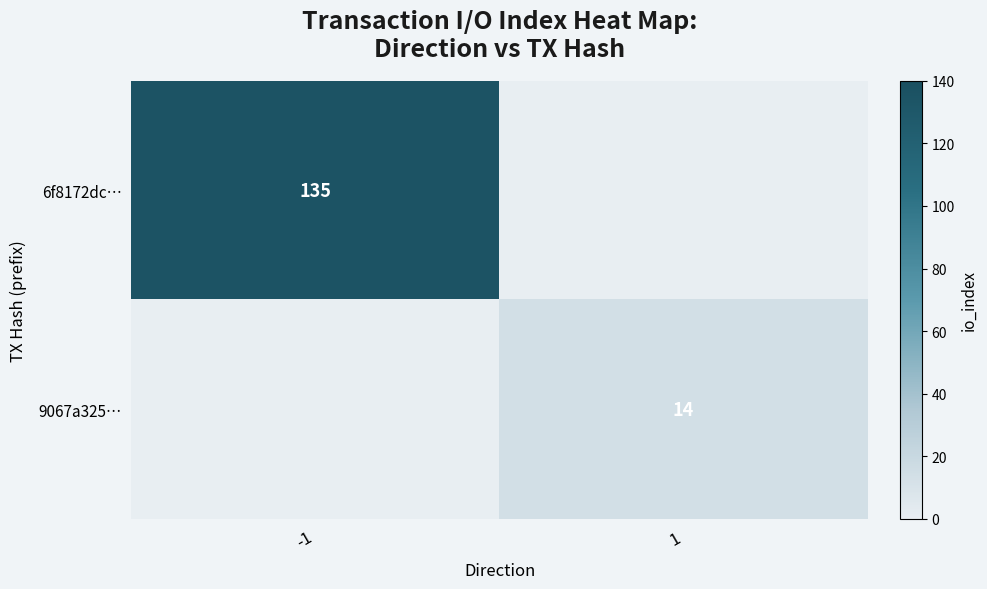

The value of 9067a325… at 1 is 9. True or false?

False